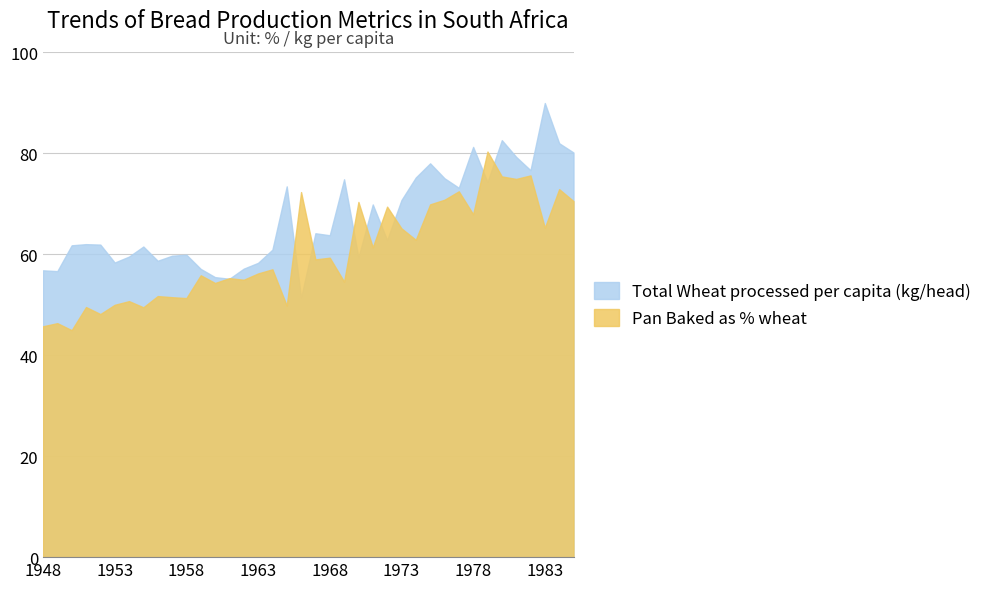

What is the sum of all Pan Baked as % wheat values?

2291.7